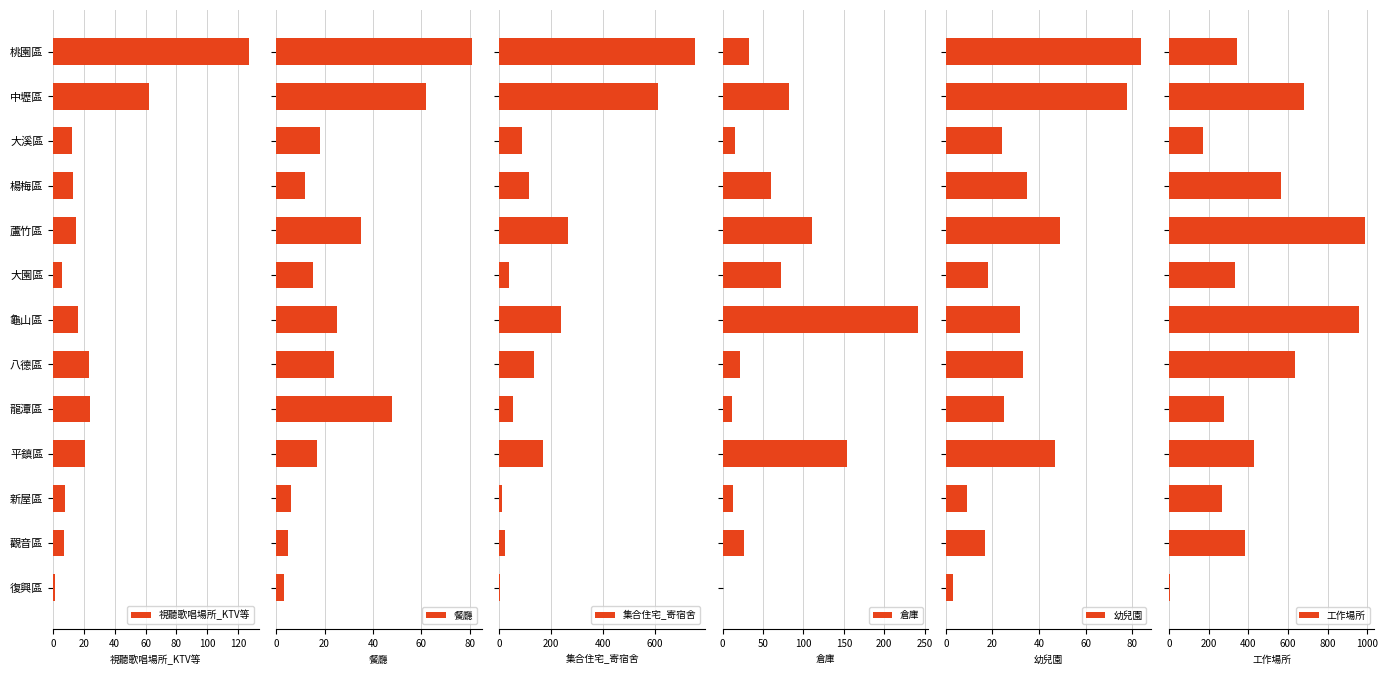

What is the sum of all 倉庫 values?

839